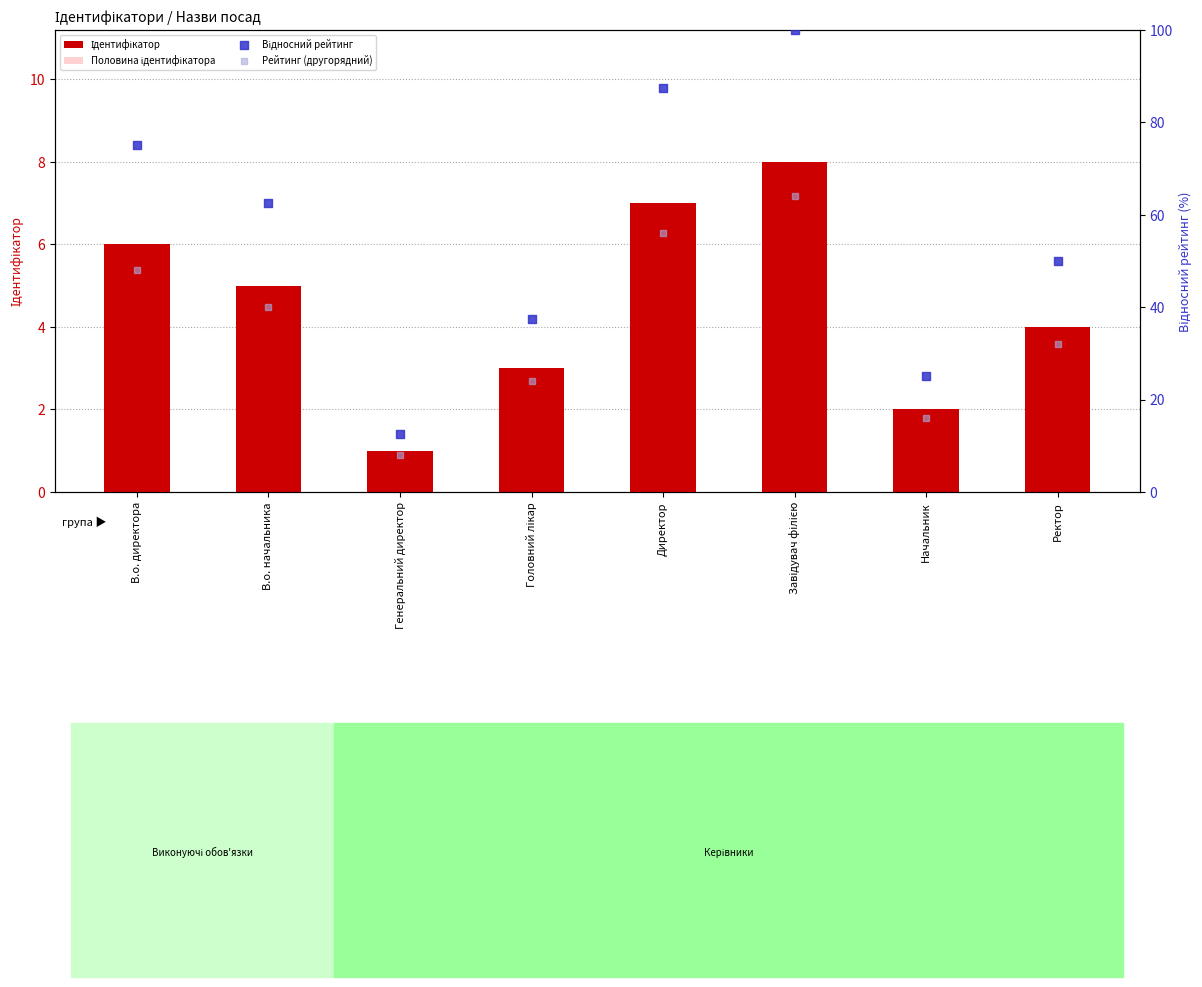

At which category is the sum across all series the highest?

Завідувач філією